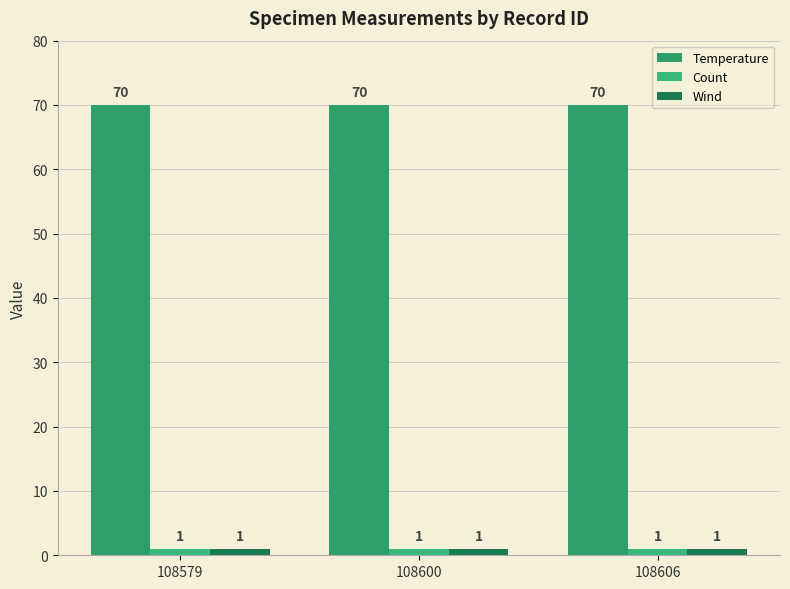

At which category does the chart reach its minimum across all series?

108579